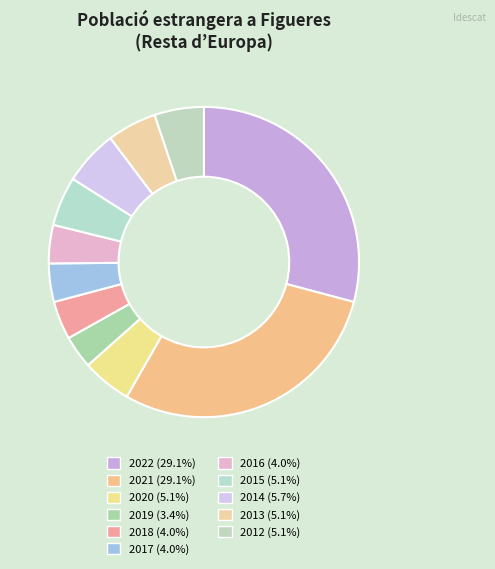

What is the change in value from 2022 to 2019?

-45